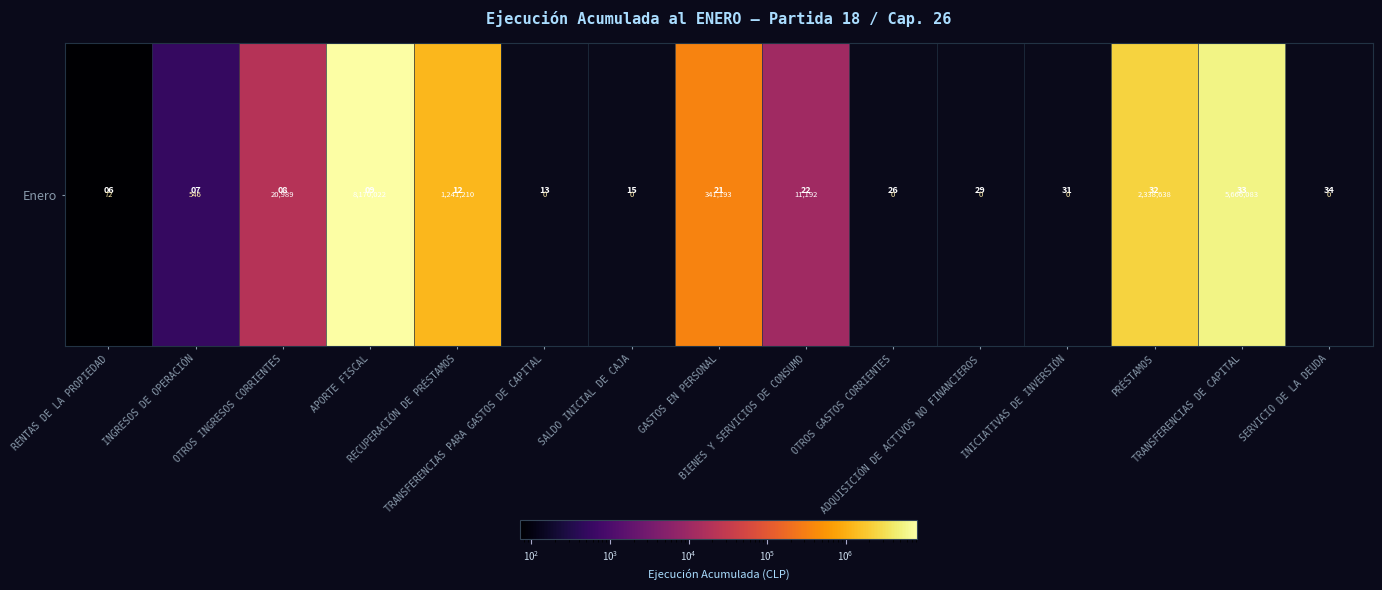

What is the change in value from RECUPERACIÓN DE PRÉSTAMOS to INICIATIVAS DE INVERSIÓN?

-1241210